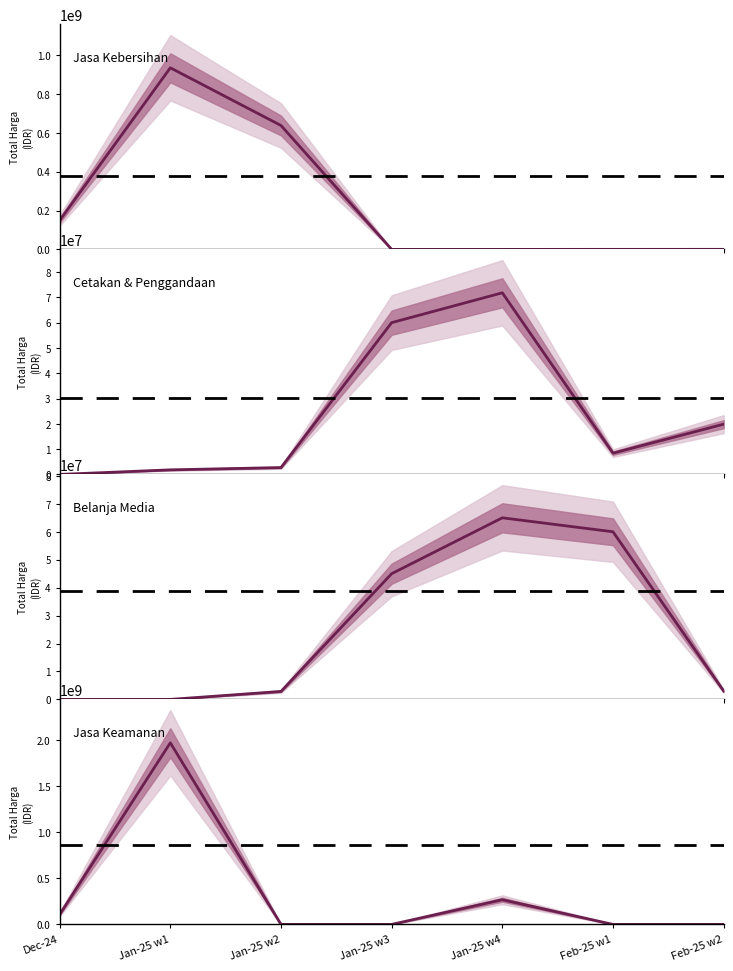

Is it true that Cetakan & Penggandaan equals 60000000 at Jan-25 w3?

True